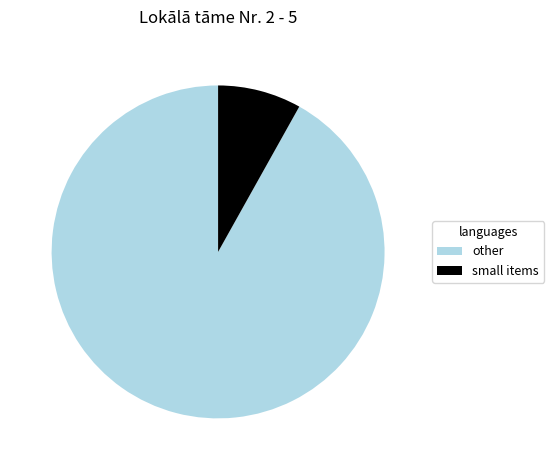

What is the ratio of the value at other to the value at small items?

11.3